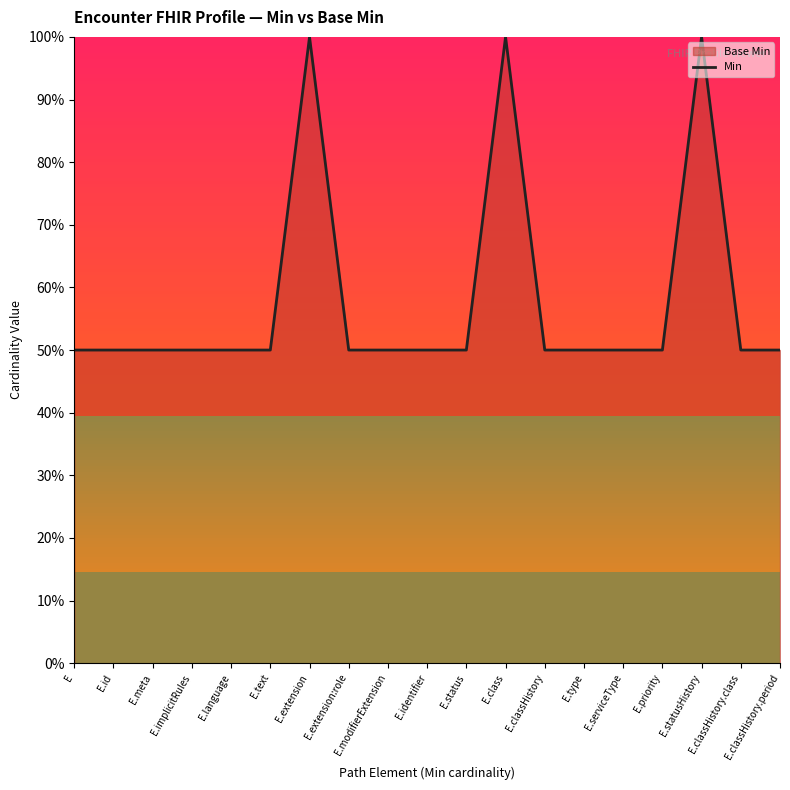

What is the label of the 5th point from the left?

E.language